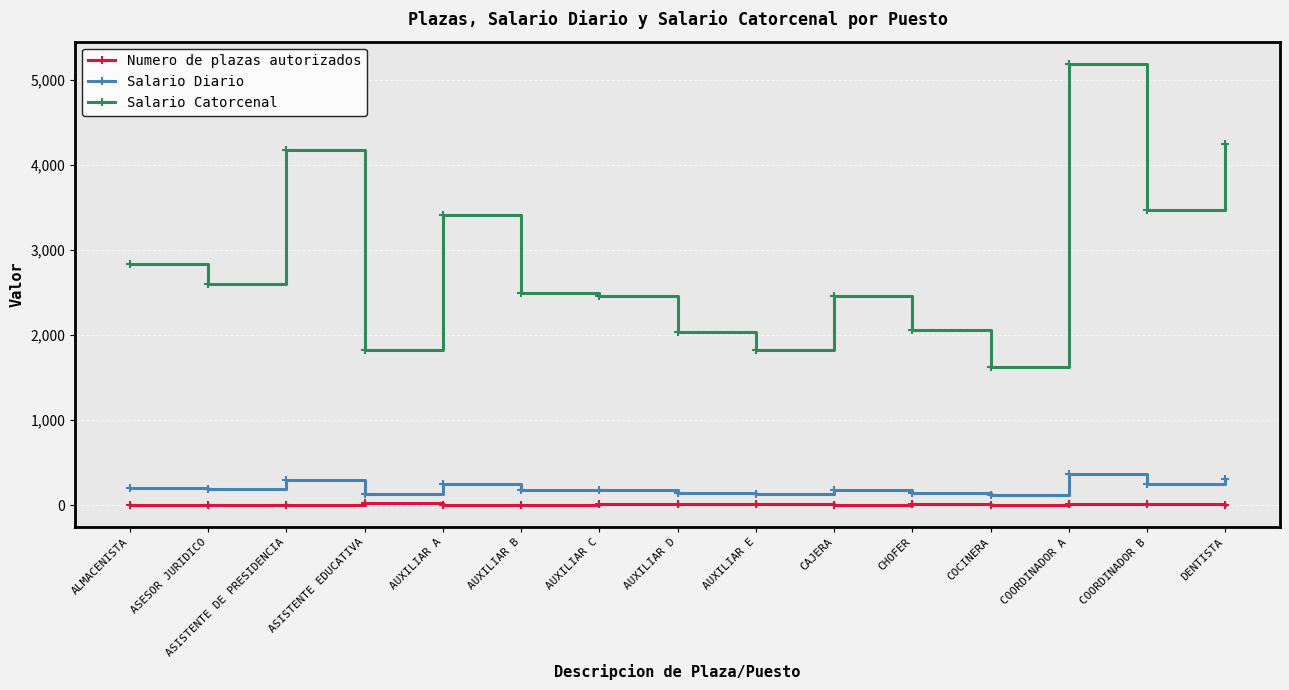

What position from the left is COORDINADOR A?

13